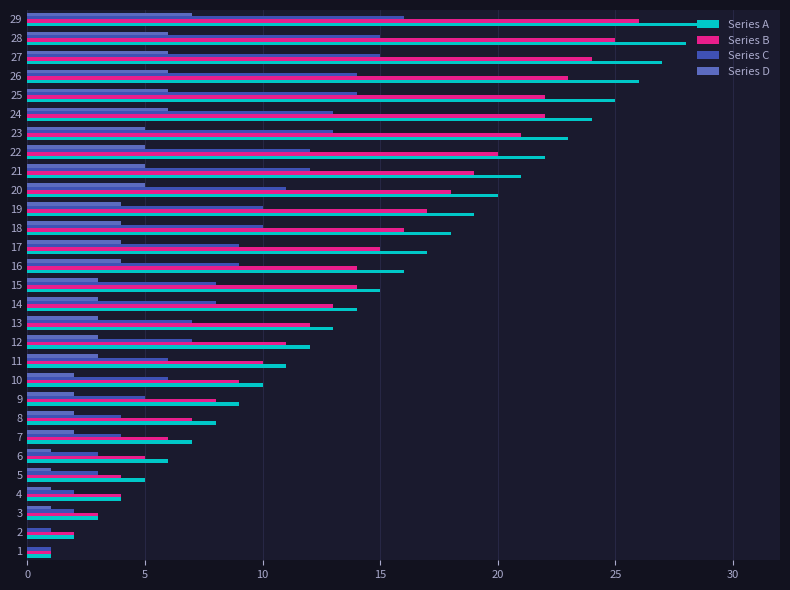

Which series changed the most between 1 and 9?

Series A